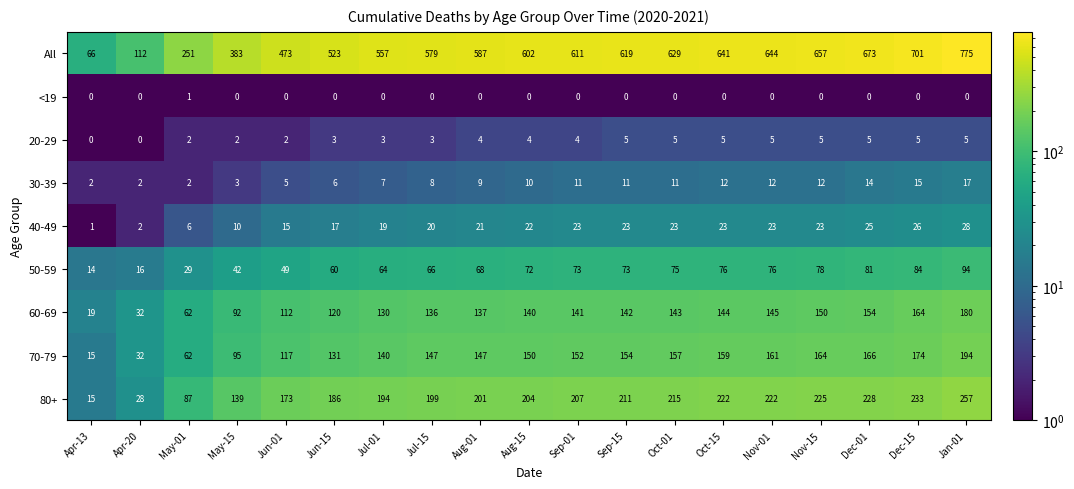

What is the difference between the 70-79 values at Sep-15 and Apr-13?

139